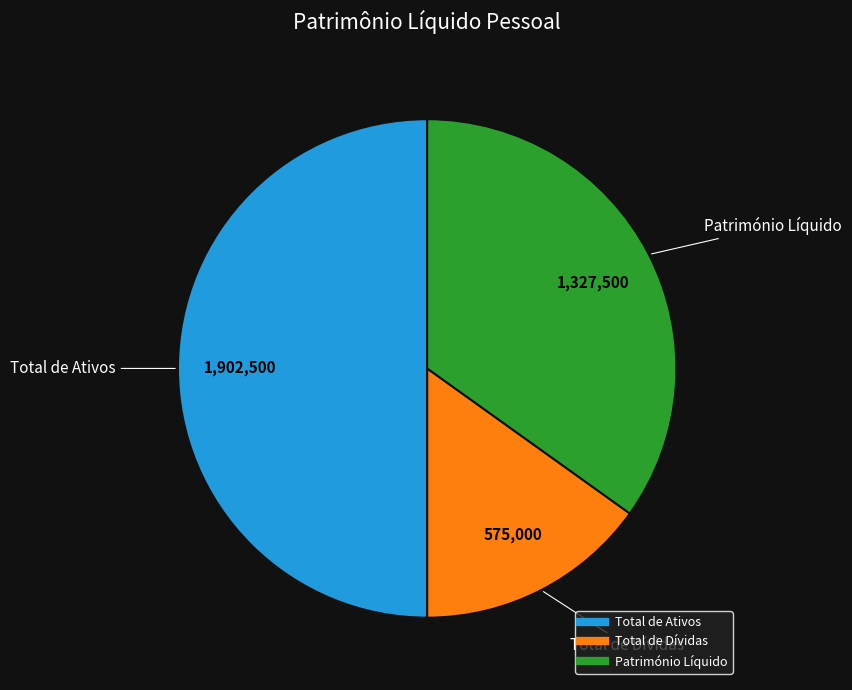

True or false: Total de Dívidas accounts for 15% of the total.

True